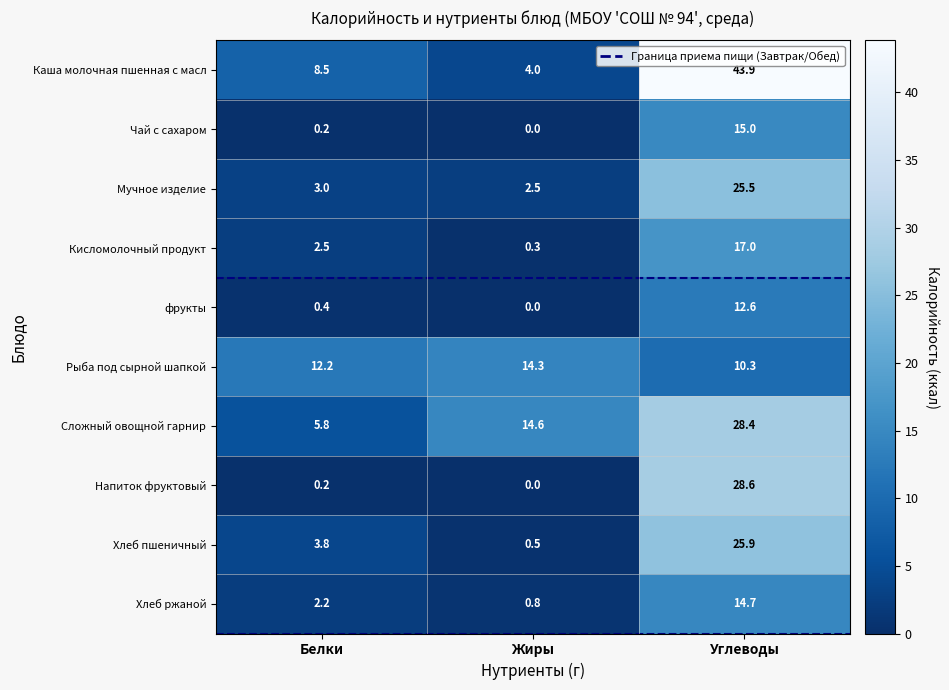

At how many categories does at least one series exceed 35?

1